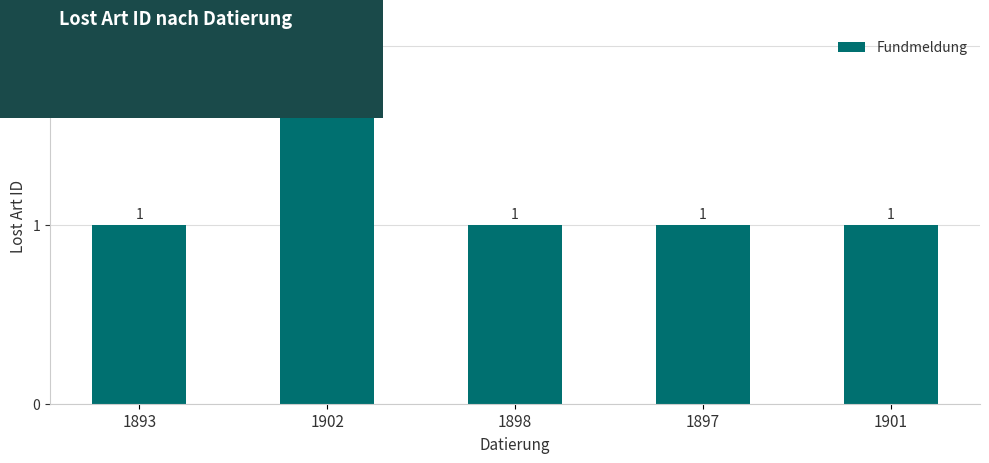

What is the smallest value displayed?

1